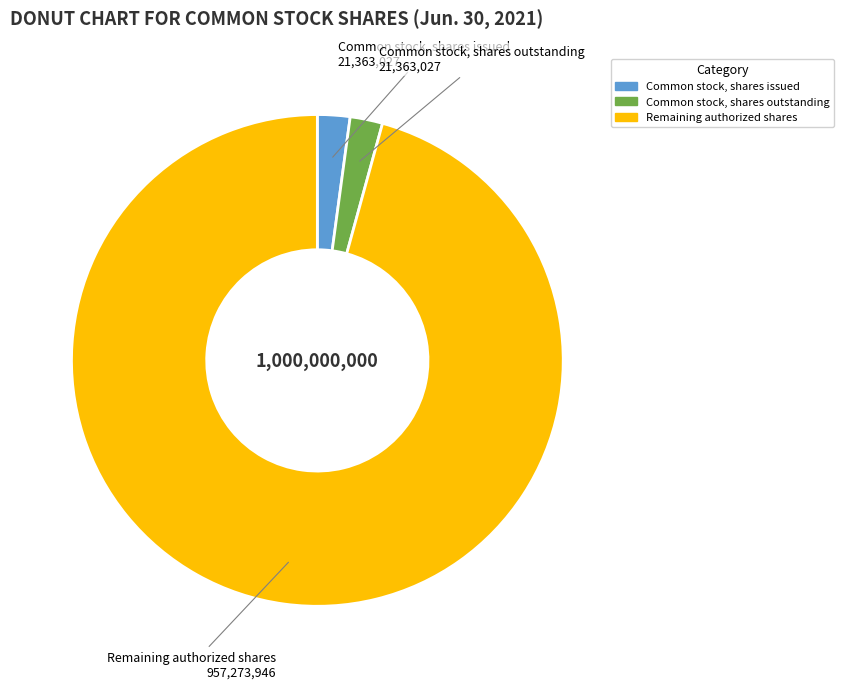

How many slices are in this pie chart?

3